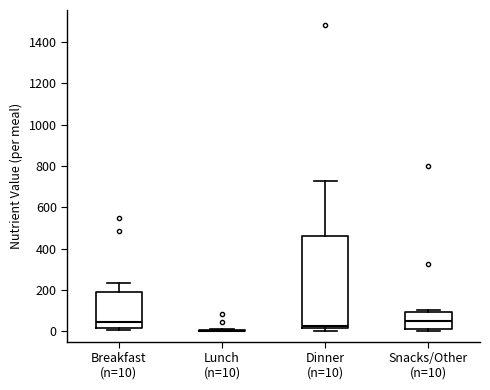

Reading left to right, transcribe this box plot: for each box, give where its median line is, the range the box spans, and where its two whiskers end, as read against the y-axis. The values are not printed on the chart, so give them approximately, as read against the axis.

Breakfast (n=10): median 40, box 20 to 200, whiskers 0 to 240
Lunch (n=10): box collapsed to a line at 0, whiskers 0 to 0
Dinner (n=10): median 20 (just above the box's lower edge), box 20 to 460, whiskers 0 to 720
Snacks/Other (n=10): median 40, box 20 to 100, whiskers 0 to 100